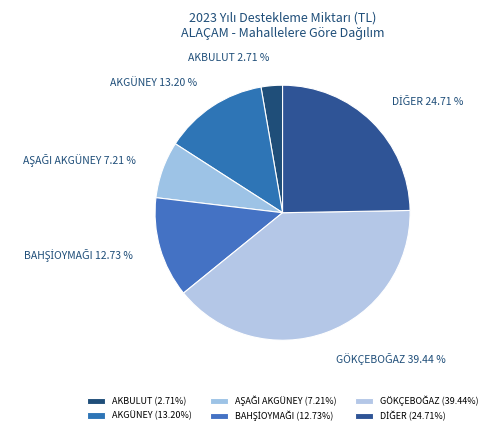

Does AKGÜNEY represent more than half of the total?

No